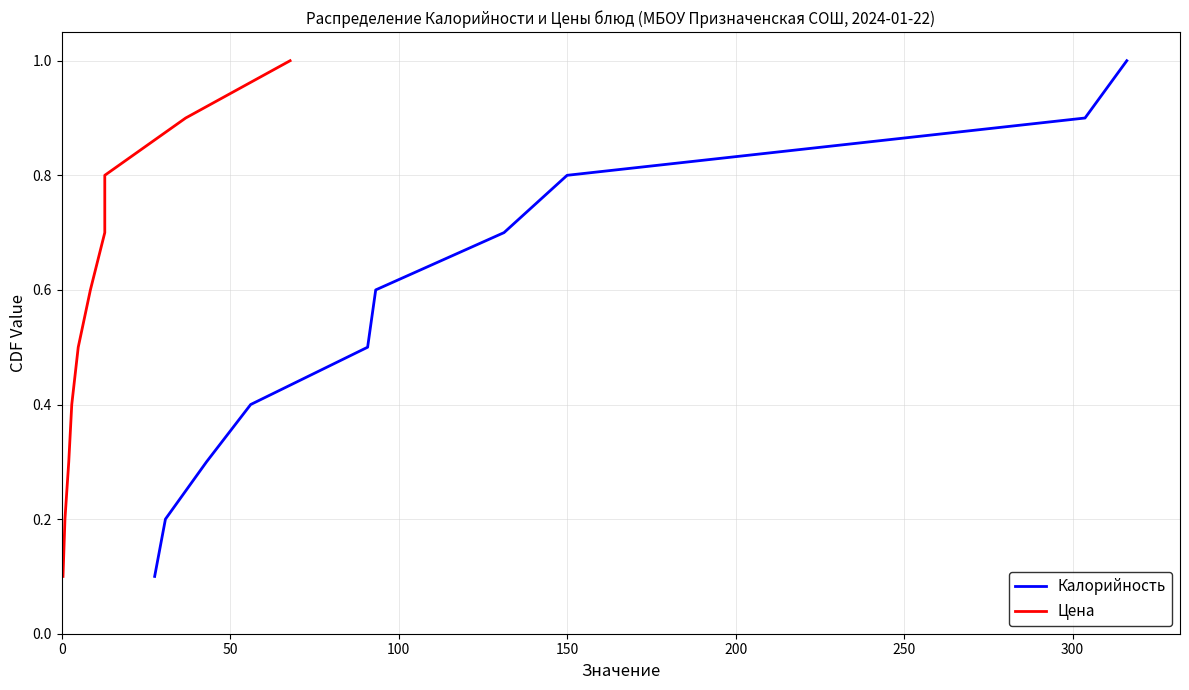

True or false: Калорийность and Цена cross at least once.

False